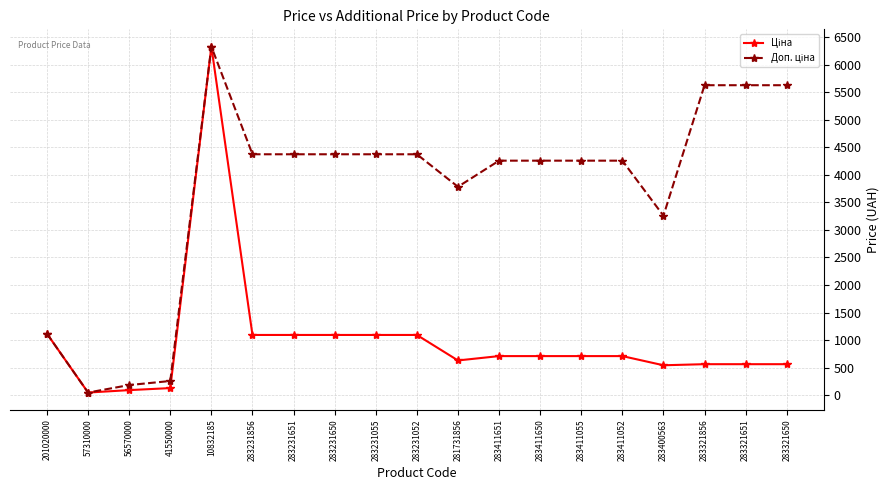

At how many categories does at least one series exceed 4707?

4